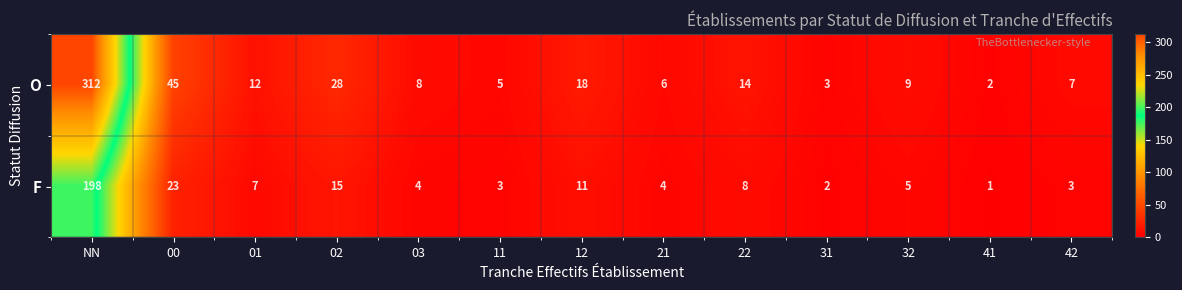

What is the difference between the second highest and minimum values in the F series?

22